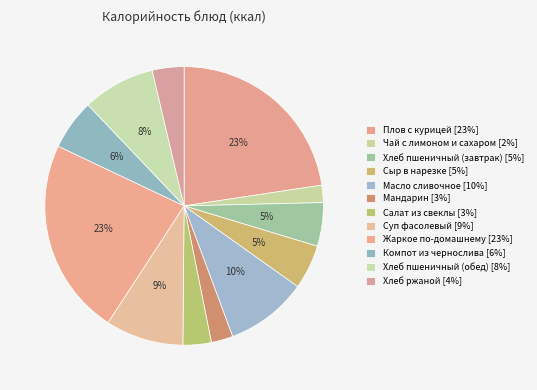

To the nearest percent, what is the combined percentage of Мандарин and Сыр в нарезке?

8%